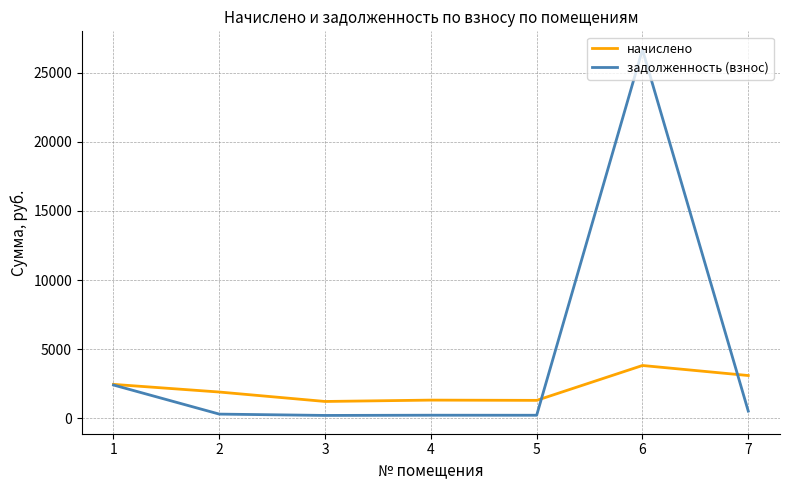

True or false: начислено has more than 0 interior local peaks.

True